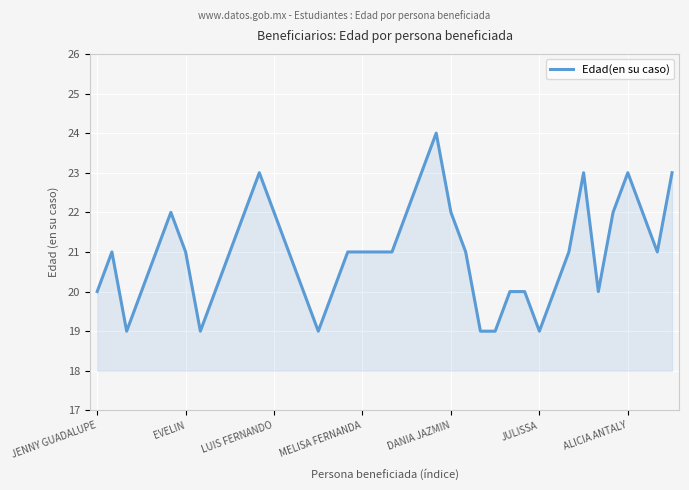

What is the difference between the maximum and minimum values?

5